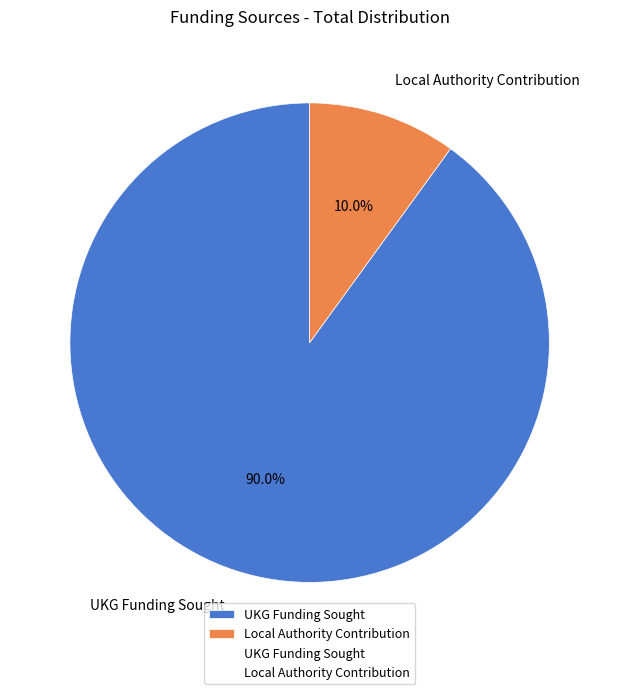

The Local Authority Contribution slice represents 1% of the pie. True or false?

False